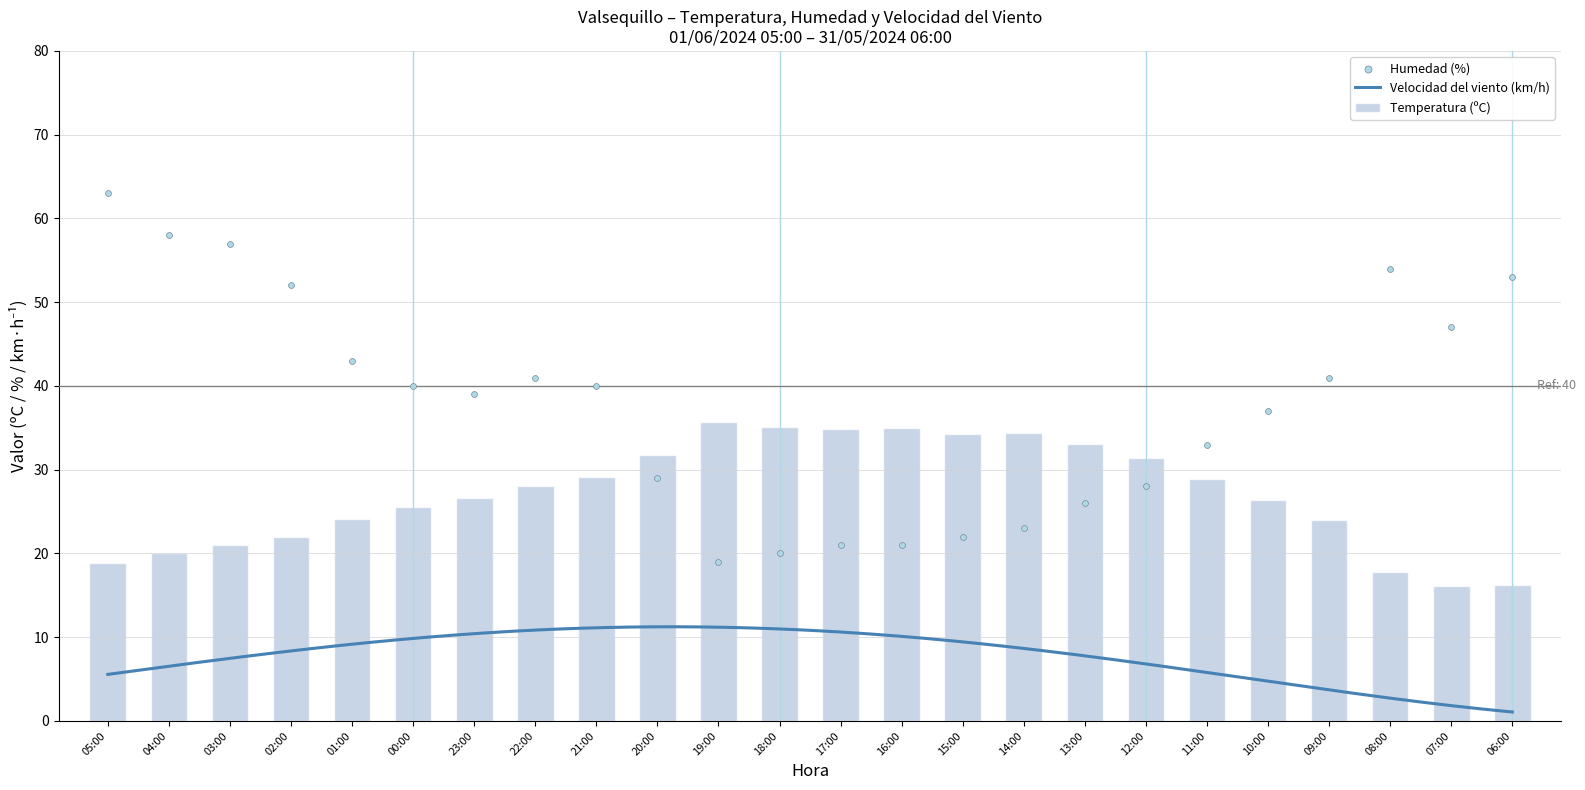

Which series reaches the minimum Y coordinate?

Temperatura (ºC)